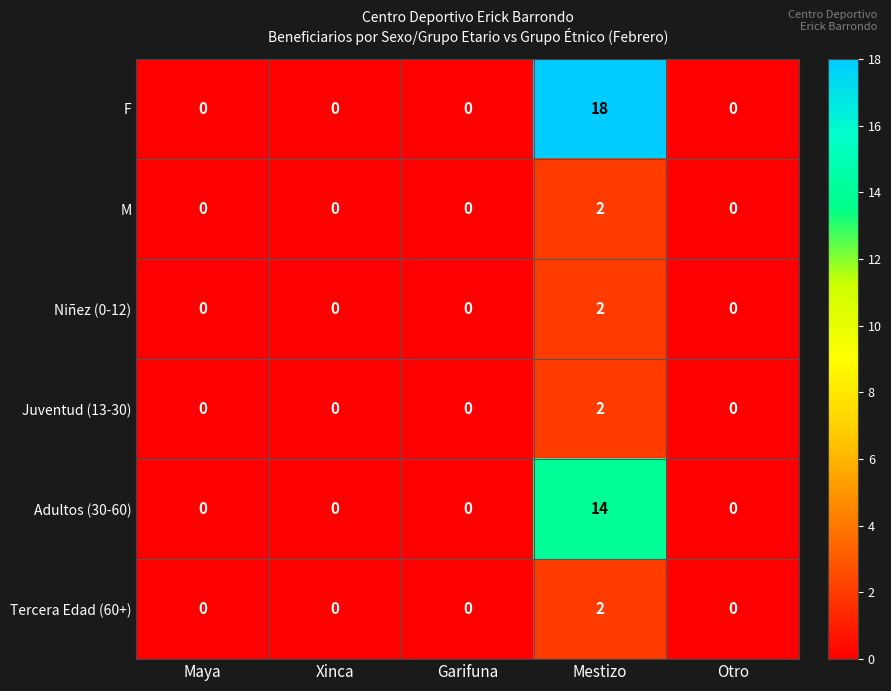

Count the number of categories in the chart.

5